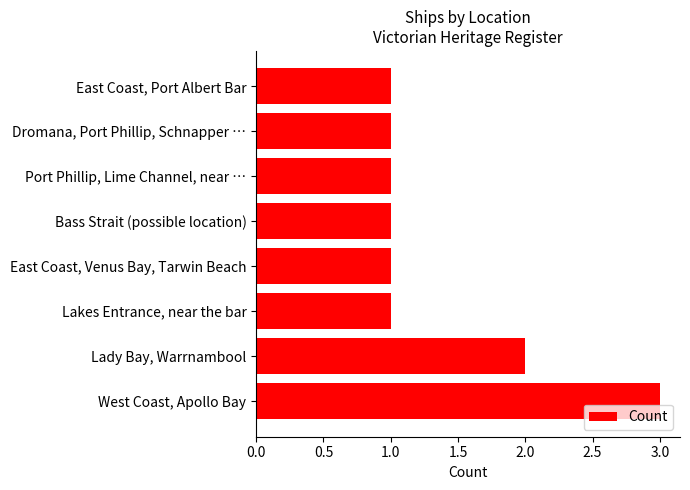

How many bars are there in total?

8